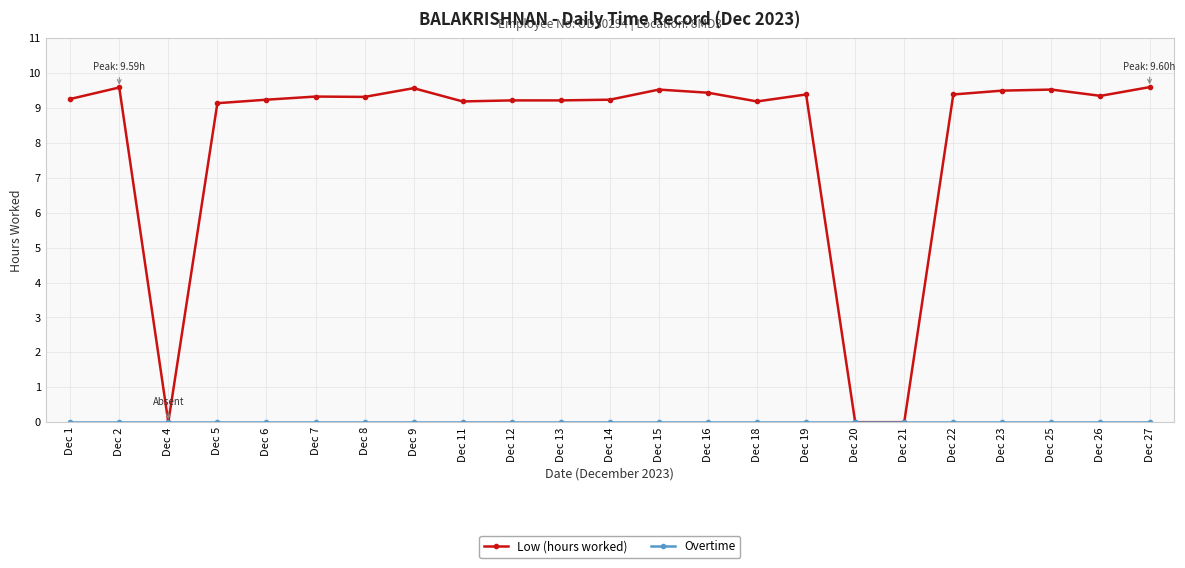

At how many categories does at least one series exceed 5?

20